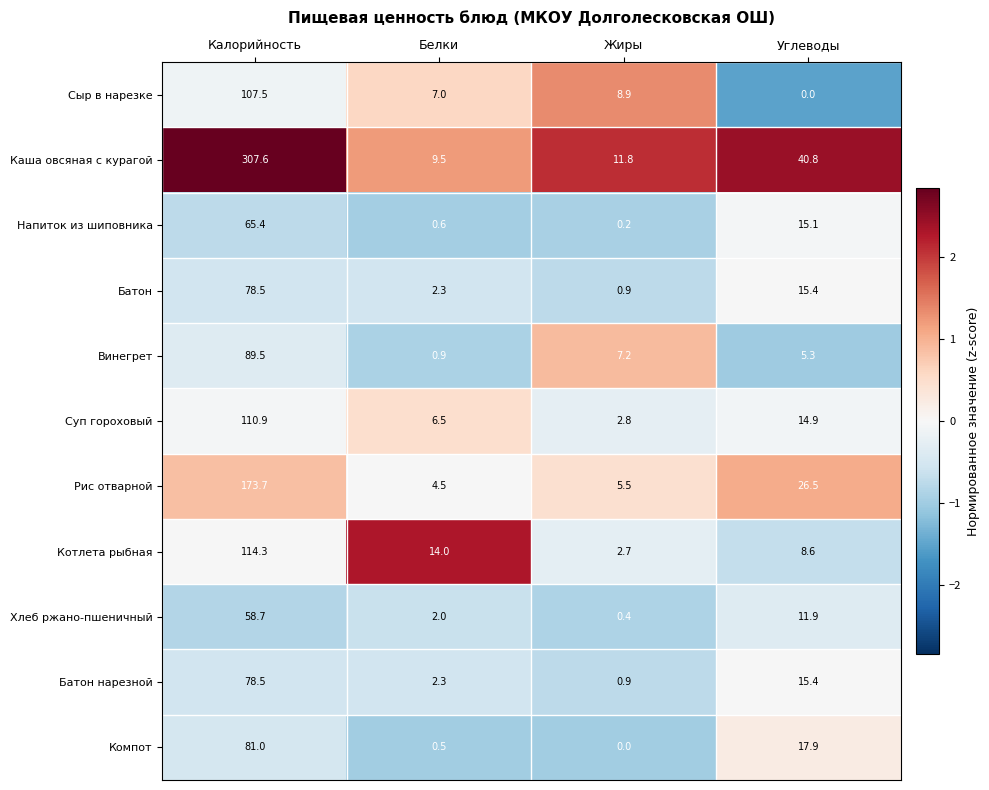

Count the number of categories in the chart.

4